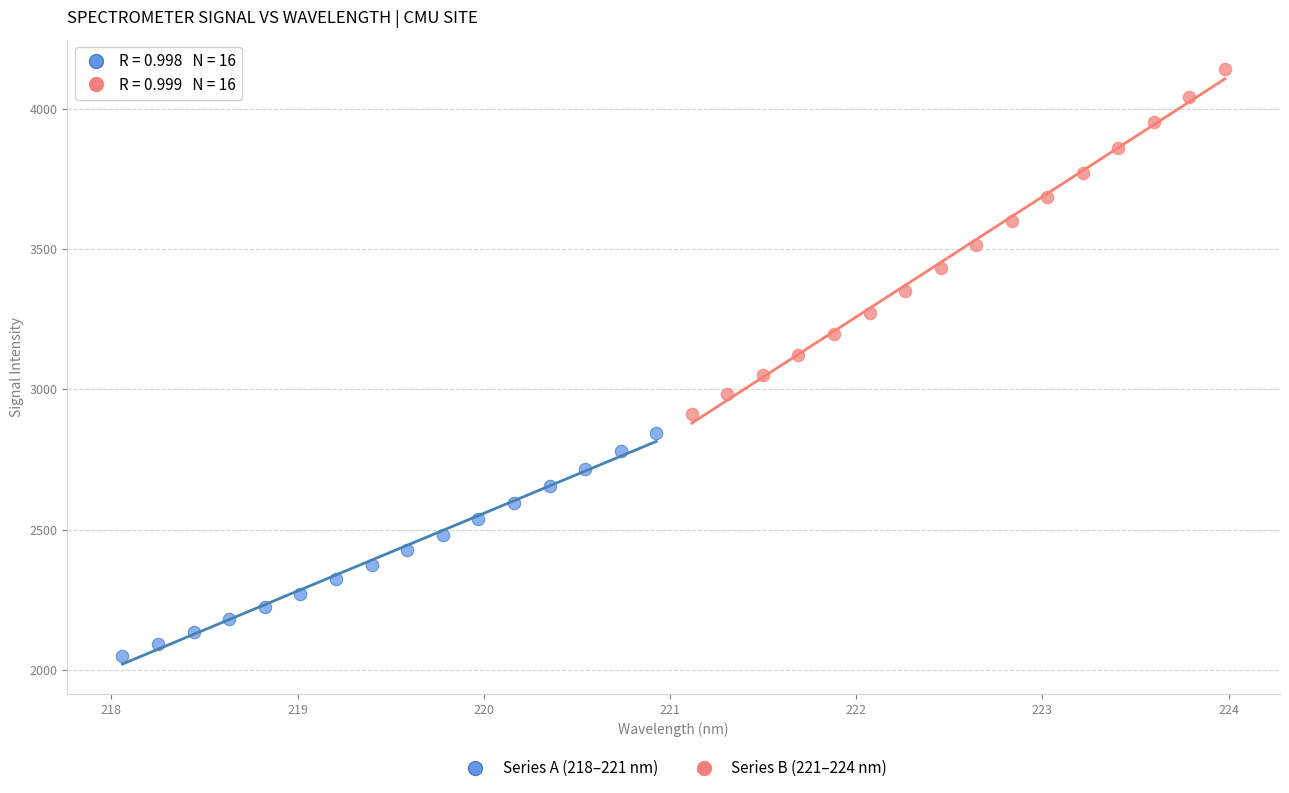

Which series reaches the minimum Y coordinate?

Series A (218–221 nm)